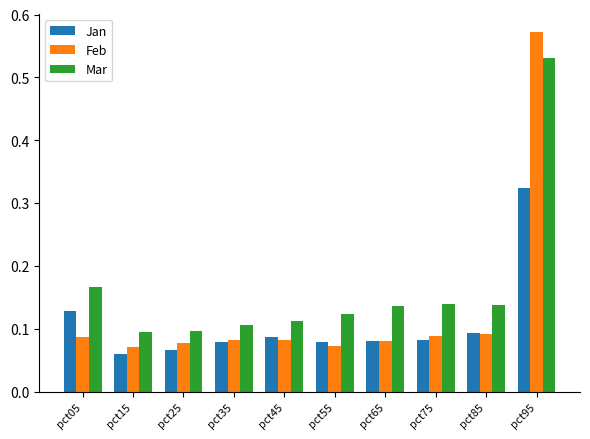

How many groups of bars are there?

10